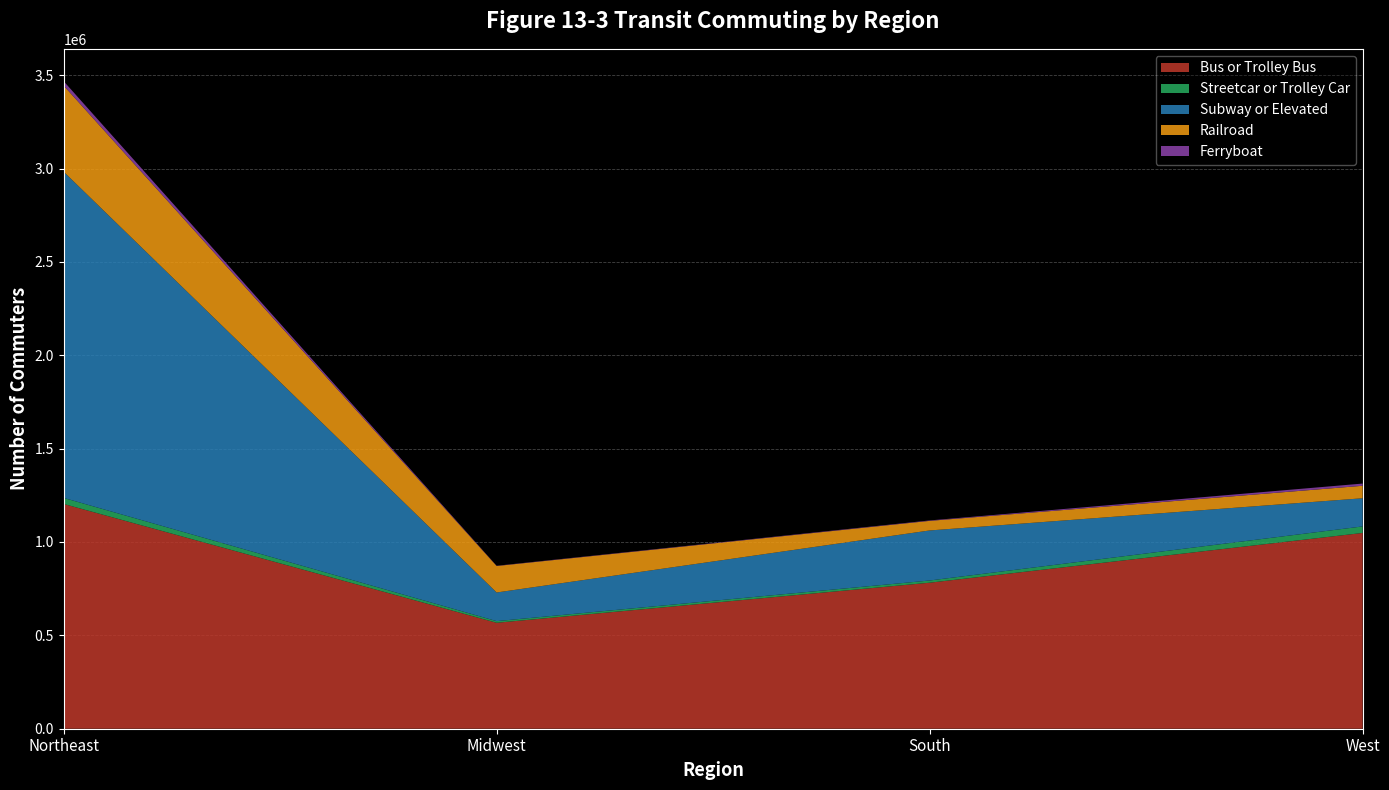

Reading left to right, list all the values displayed in this chart.

Bus or Trolley Bus: Northeast=1203729	Midwest=567369	South=781956	West=1048419
Streetcar or Trolley Car: Northeast=32342	Midwest=8863	South=11822	West=34991
Subway or Elevated: Northeast=1747013	Midwest=153367	South=268013	West=150786
Railroad: Northeast=461052	Midwest=141783	South=51339	West=66853
Ferryboat: Northeast=23460	Midwest=1342	South=2328	West=11834